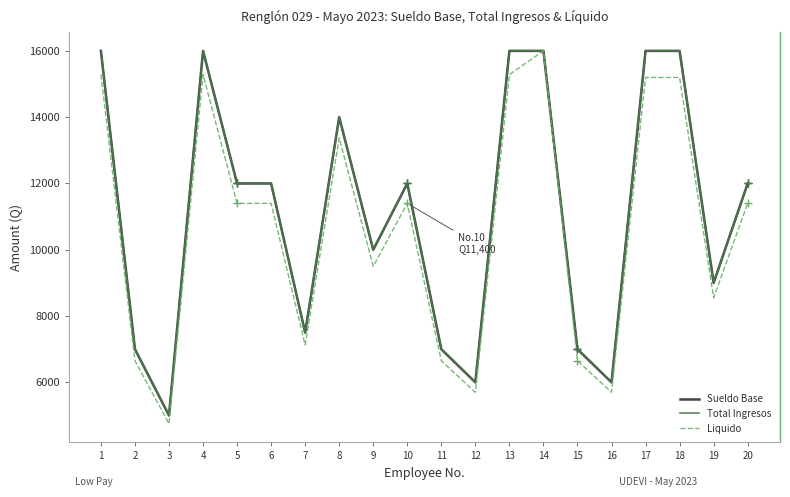

Is this an area chart (filled region under the line)?

No